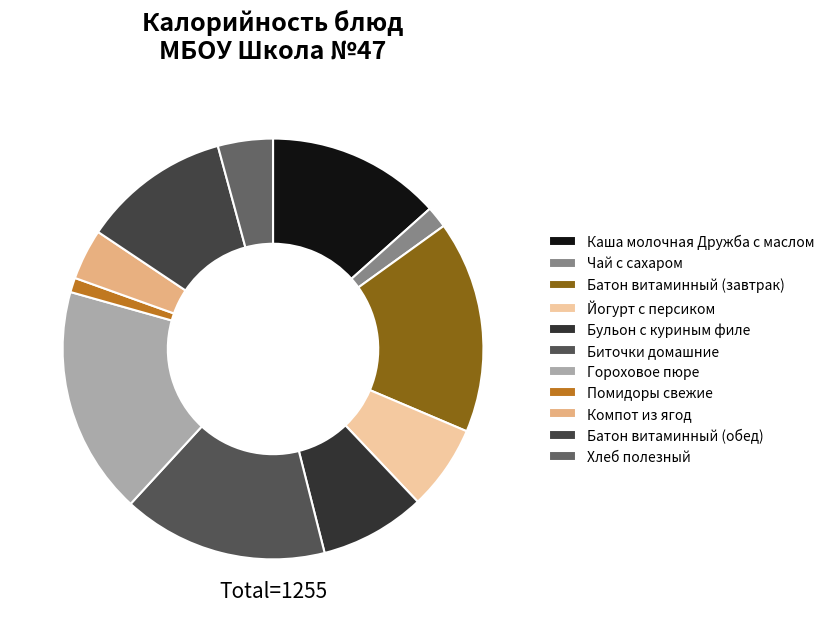

Which slice is the smallest?

Помидоры свежие